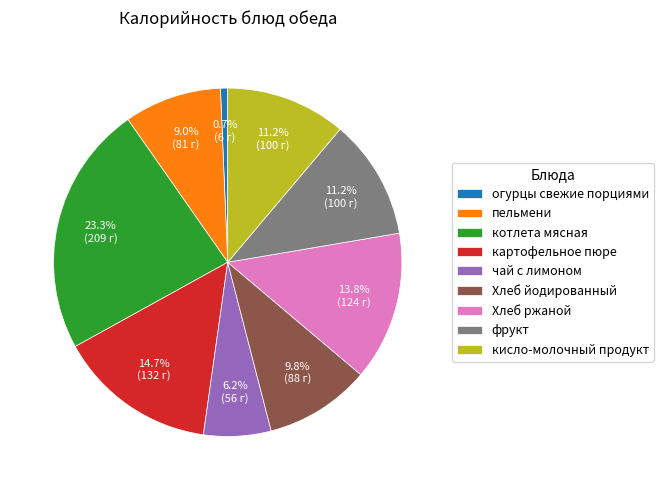

Which category has the smallest portion of the pie?

огурцы свежие порциями